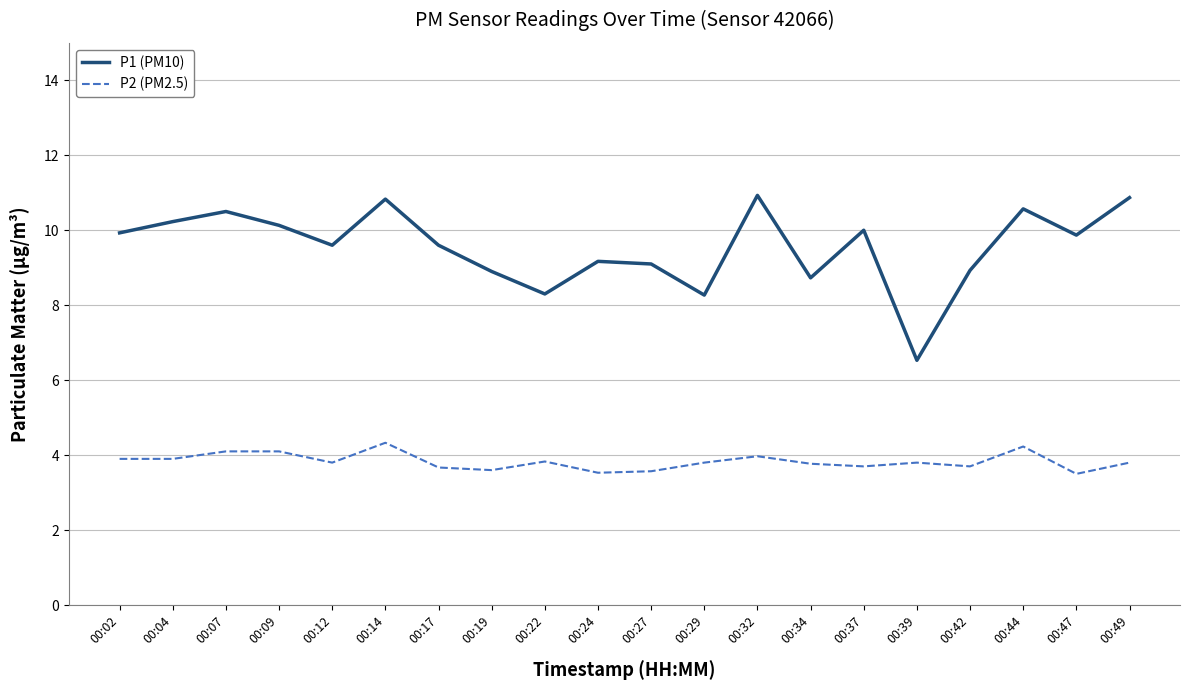

At which category does P1 (PM10) reach its first local valley?

00:12